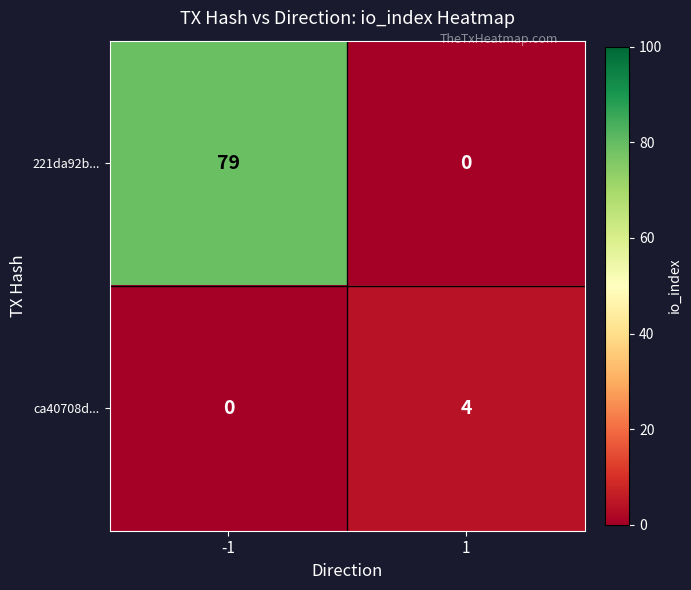

How many categories are shown in the chart?

2